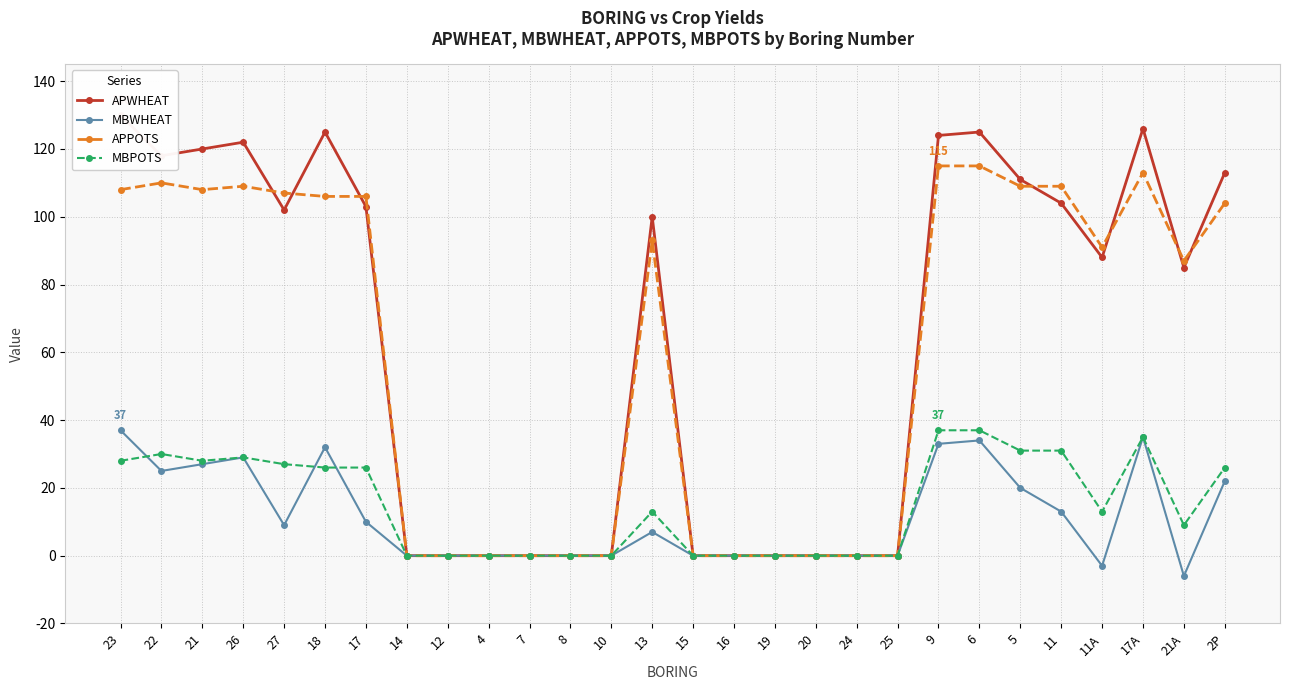

List the labels in order of APPOTS value, largest first.

9, 6, 17A, 22, 26, 5, 11, 23, 21, 27, 18, 17, 2P, 13, 11A, 21A, 14, 12, 4, 7, 8, 10, 15, 16, 19, 20, 24, 25